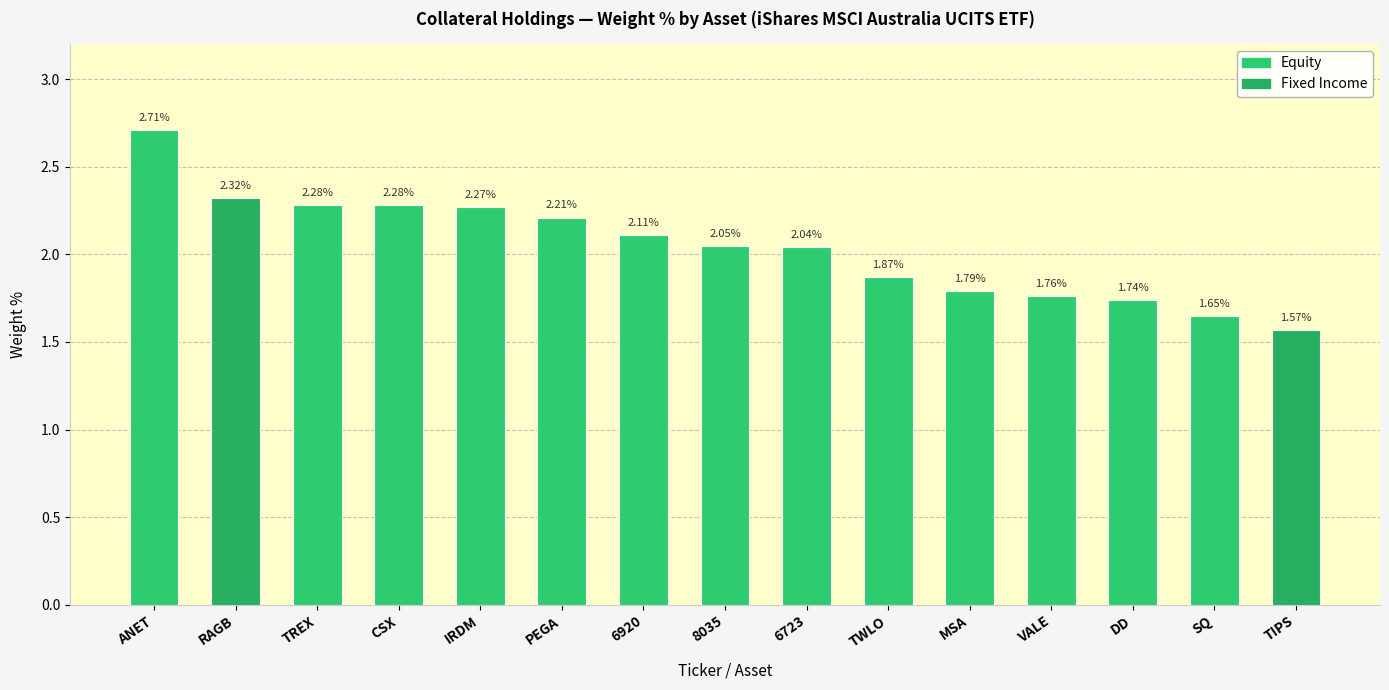

Where is the data nearest to the value 2?

6723